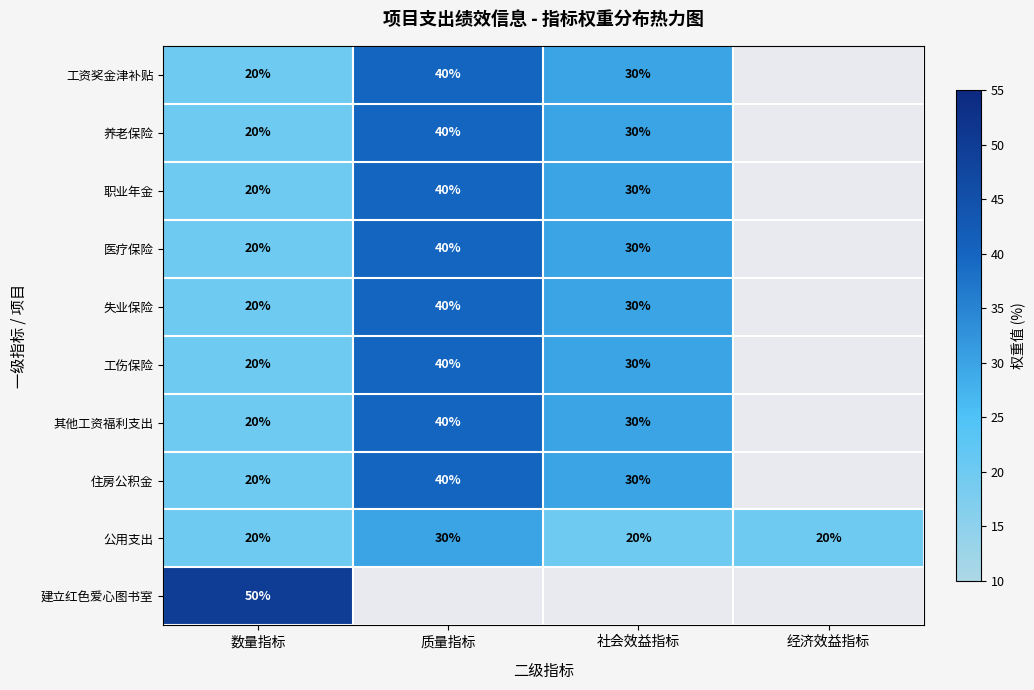

True or false: 工伤保险 has a value of 20 at 数量指标.

True